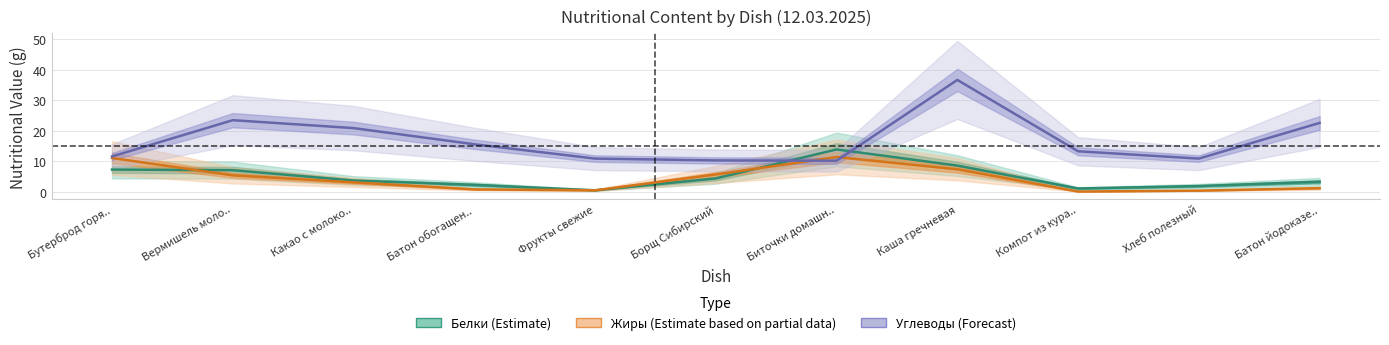

Rank the series by their maximum value, from lowest to highest.

Жиры (Estimate based on partial data), Белки (Estimate), Углеводы (Forecast)